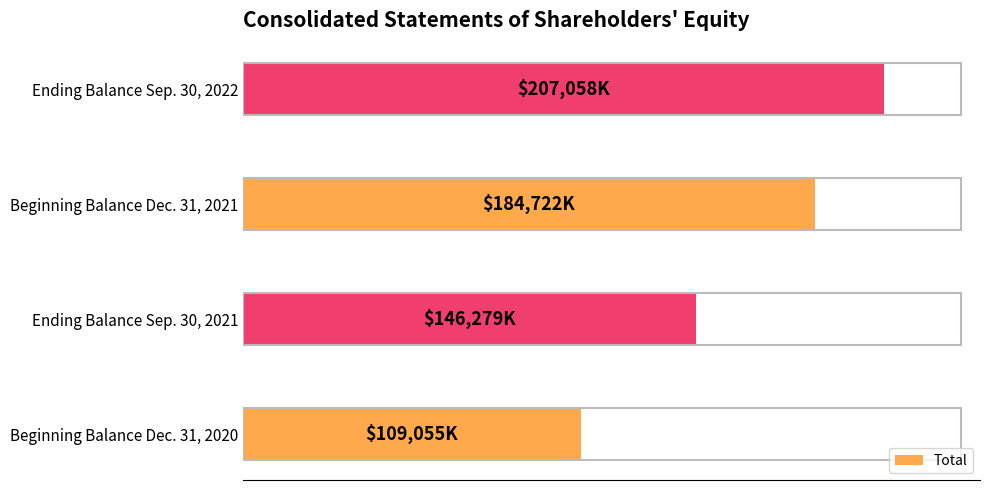

List the labels in order of value, smallest first.

Beginning Balance Dec. 31, 2020, Ending Balance Sep. 30, 2021, Beginning Balance Dec. 31, 2021, Ending Balance Sep. 30, 2022